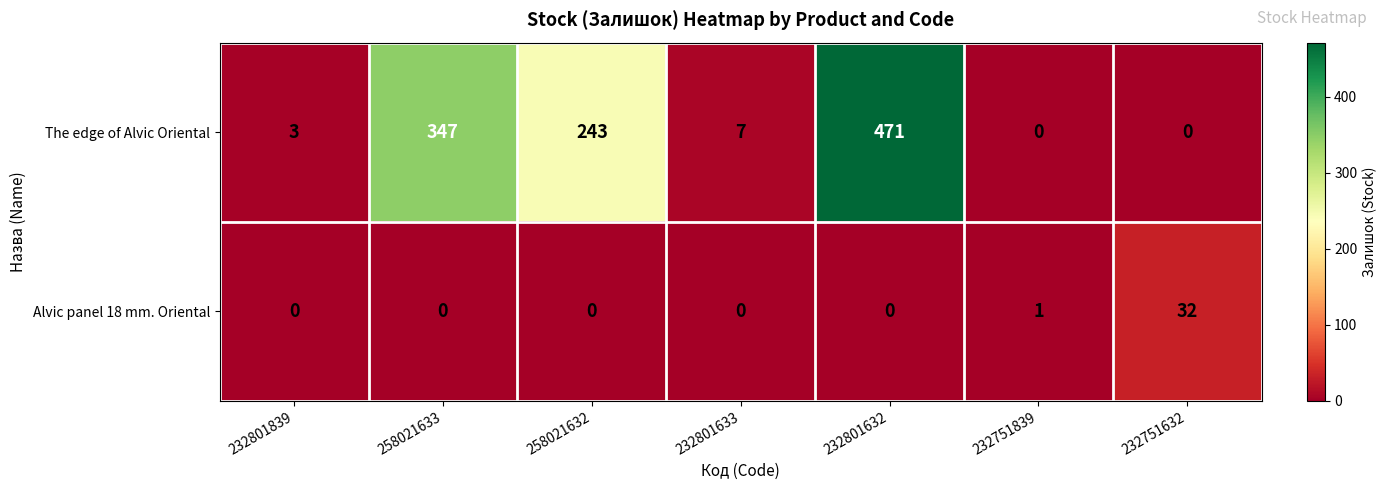

Reading left to right, transcribe all the data shown in this chart.

The edge of Alvic Oriental: 232801839=3	258021633=347	258021632=243	232801633=7	232801632=471	232751839=0	232751632=0
Alvic panel 18 mm. Oriental: 232801839=0	258021633=0	258021632=0	232801633=0	232801632=0	232751839=1	232751632=32